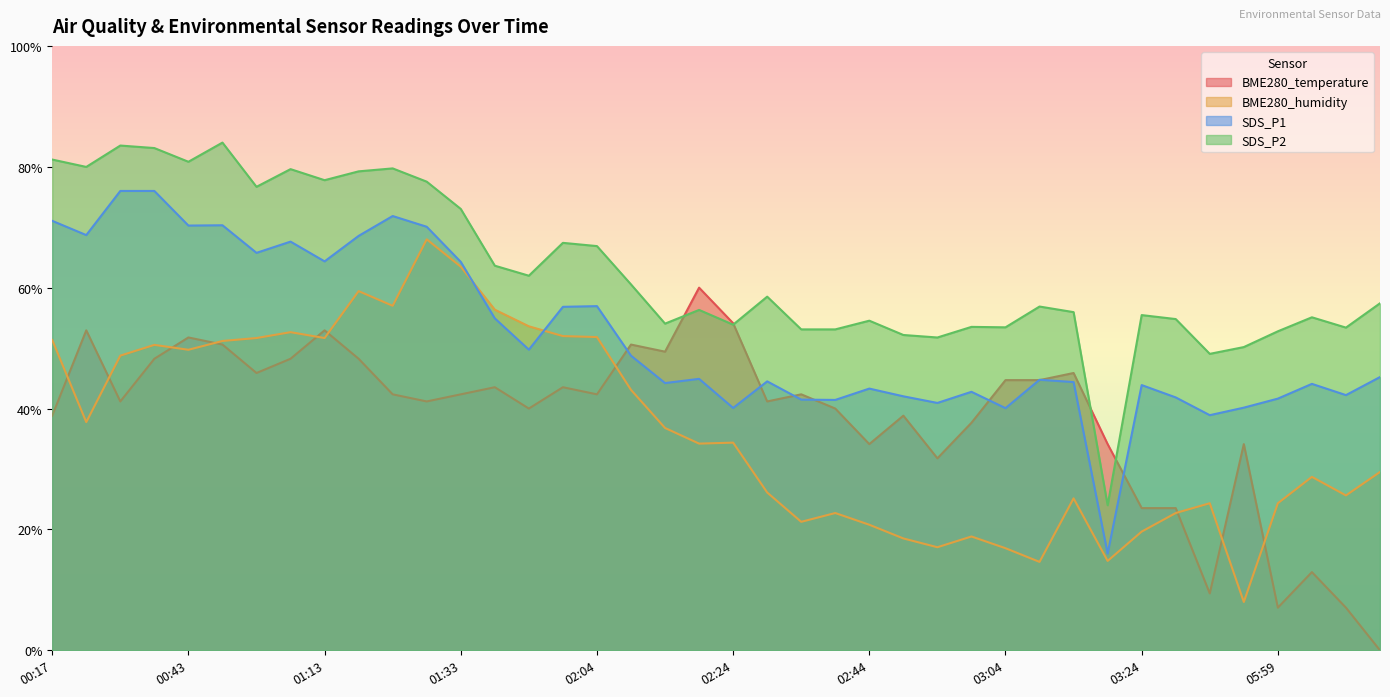

What is the difference between the SDS_P1 values at 02:04 and 02:24?

16.8